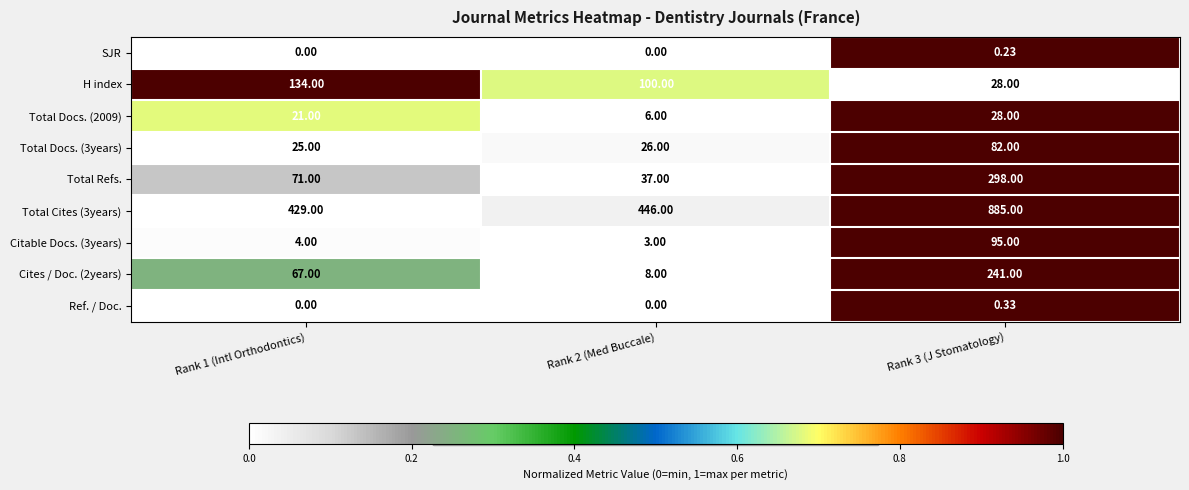

Is the value of Cites / Doc. (2years) at Rank 1 (Intl Orthodontics) greater than the value of Citable Docs. (3years) at Rank 2 (Med Buccale)?

Yes